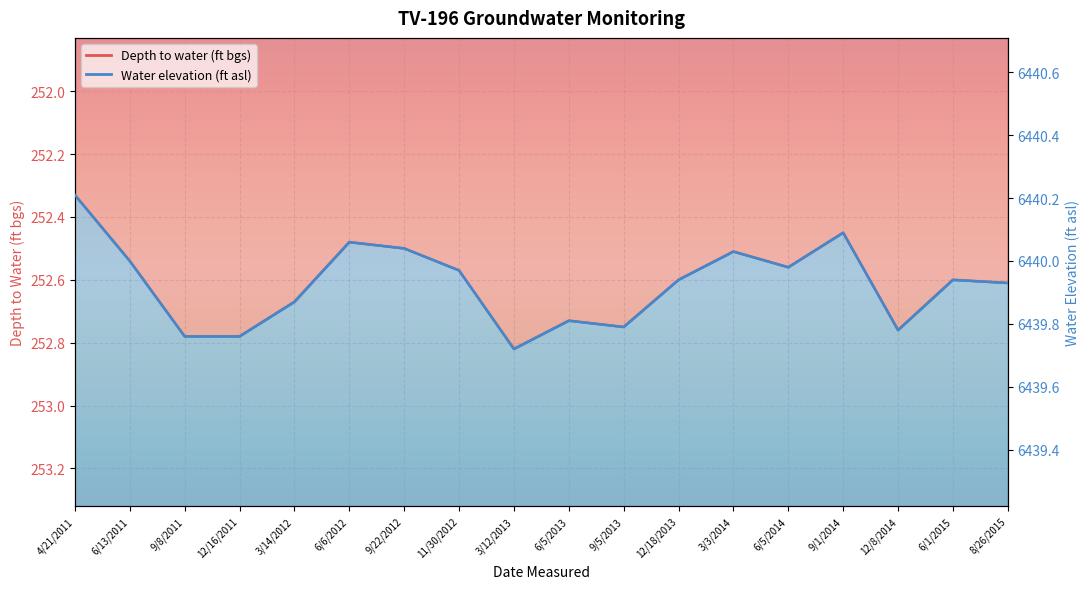

True or false: Depth to water (ft bgs) and Water elevation (ft asl) cross at least once.

False